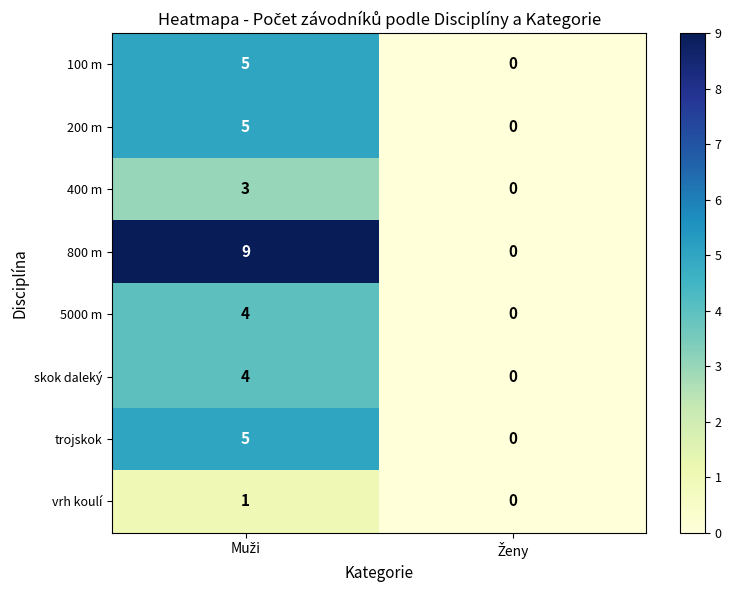

How many data points does each series have?

2